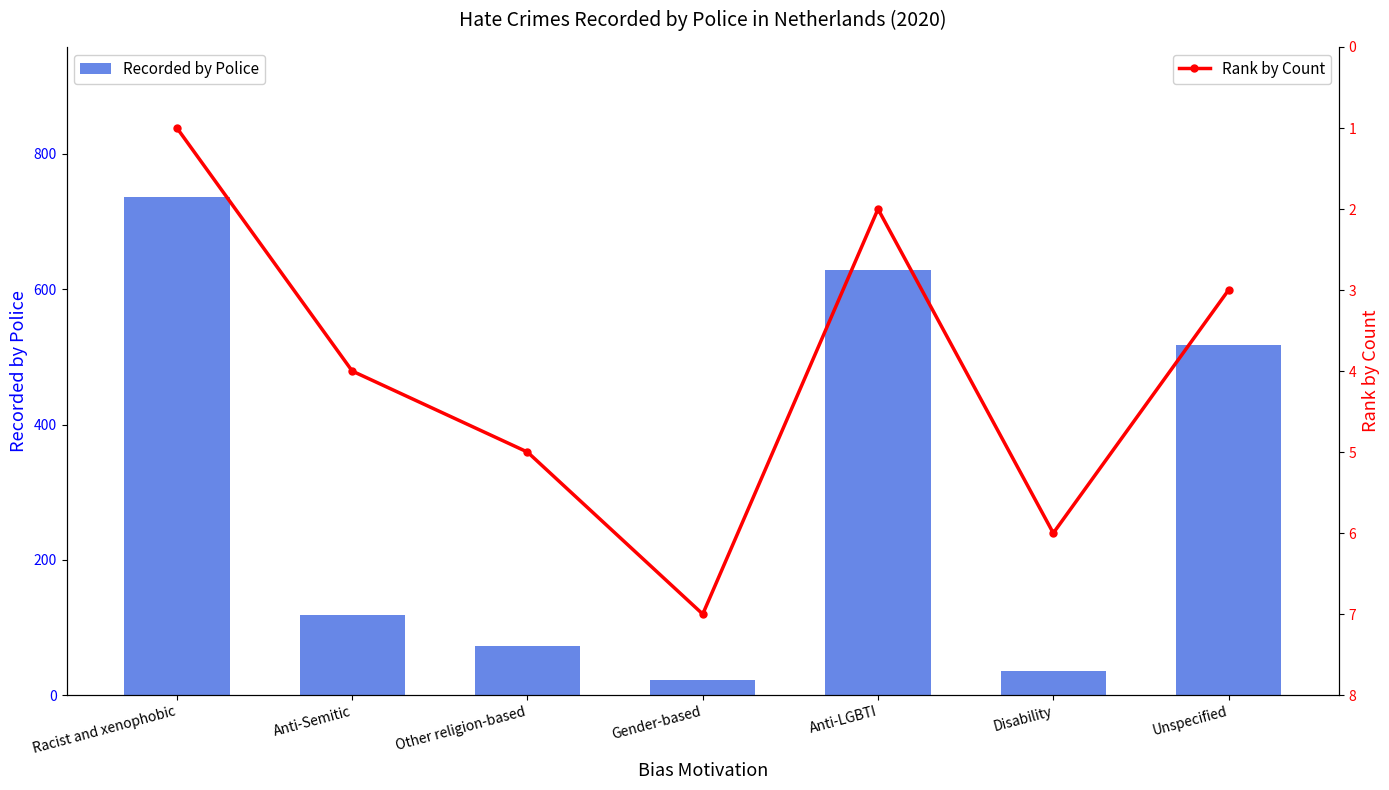

How many series are shown in this chart?

2